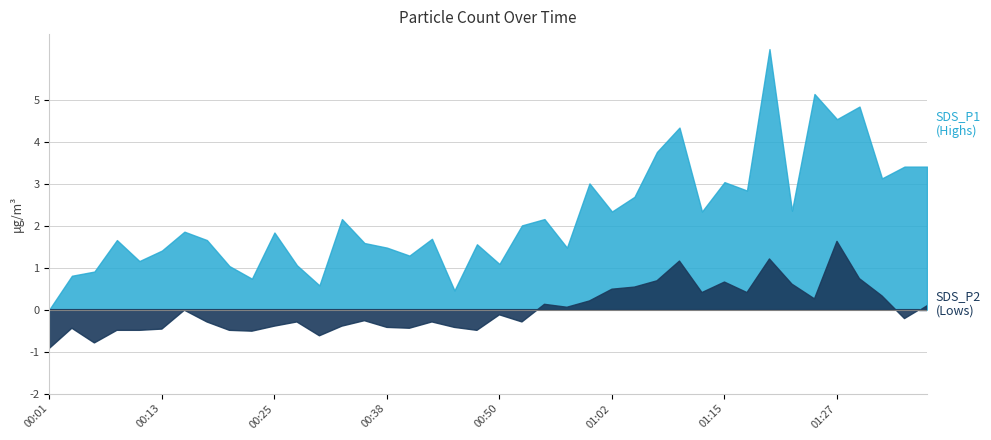

What is the label of the 35th point from the right?

00:13